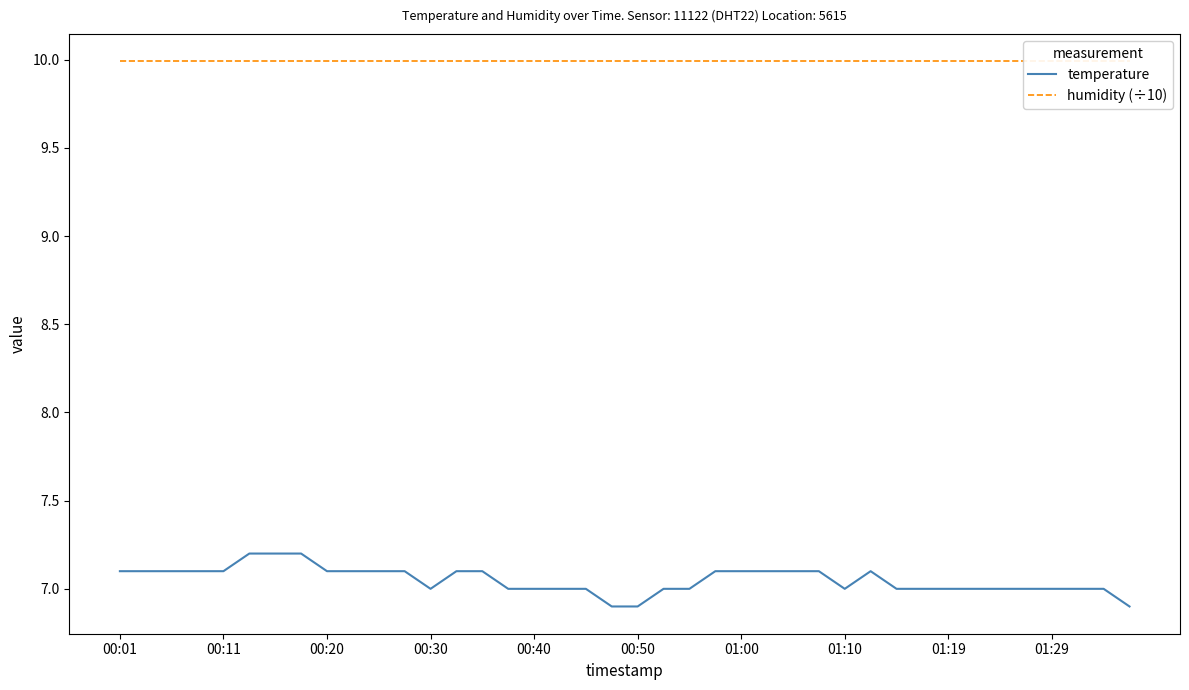

List the series in order of their peak value, highest first.

humidity (÷10), temperature